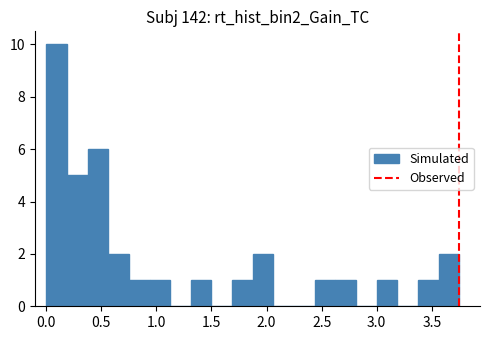

Around what value on the x-axis is the tallest bar? Give the approximate position of its centre, as read against the axis.

0.10